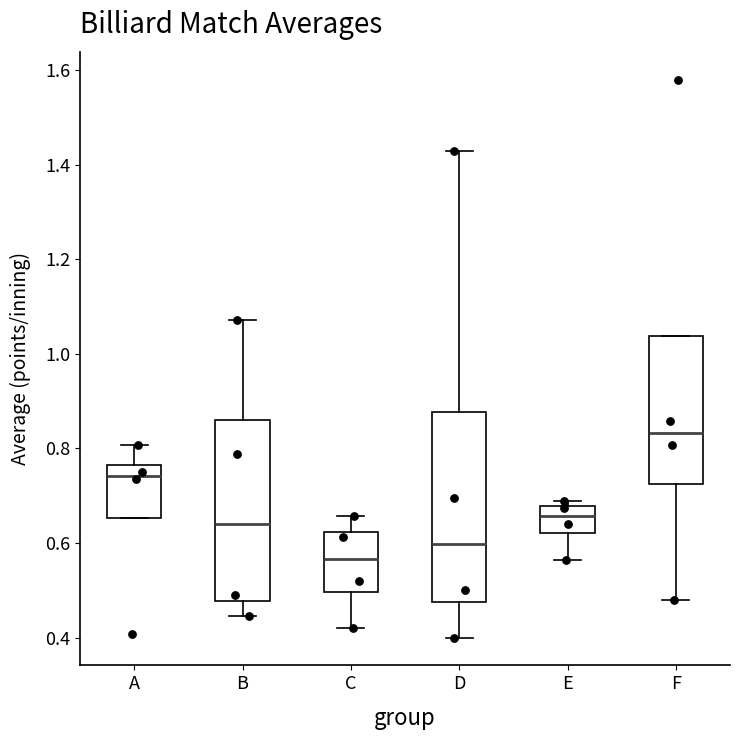

Comparing the boxes themselves (not the whiskers), which one is the tallest?

D